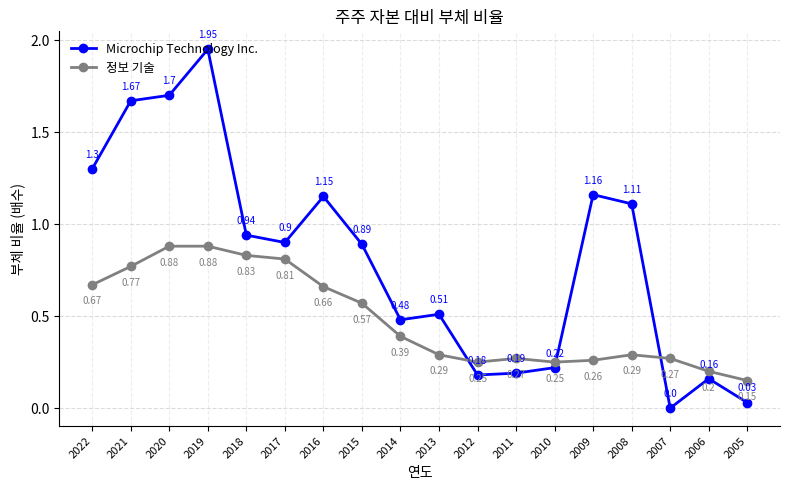

What is the total value across all series at 2019?

2.8